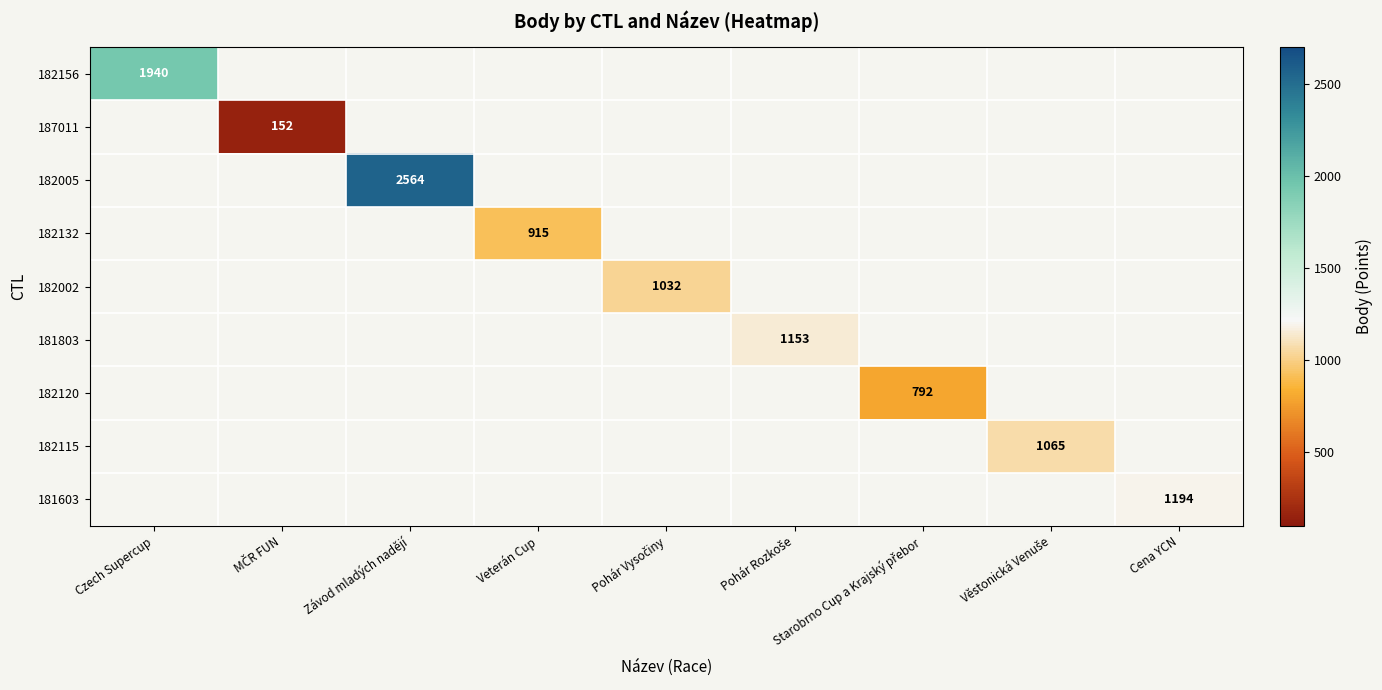

What is the approximate value of 182120 at Starobrno Cup a Krajský přebor?

792.0